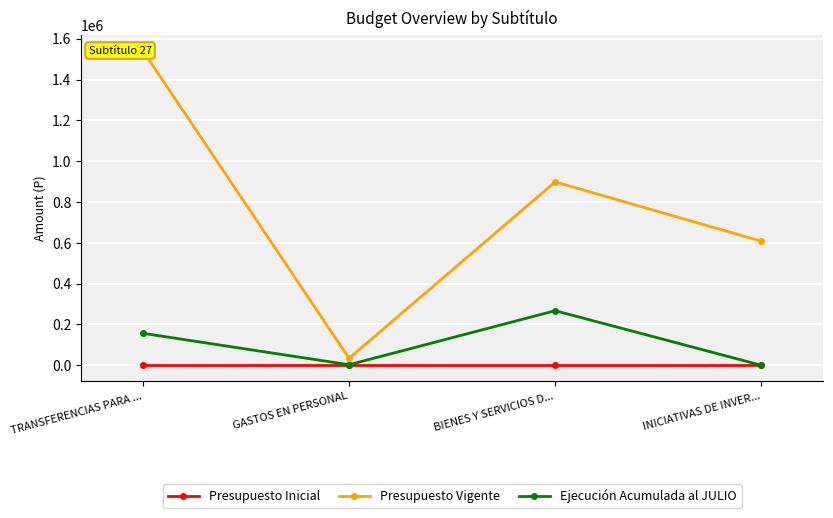

Between TRANSFERENCIAS PARA ... and INICIATIVAS DE INVER..., which series saw the biggest shift?

Presupuesto Vigente